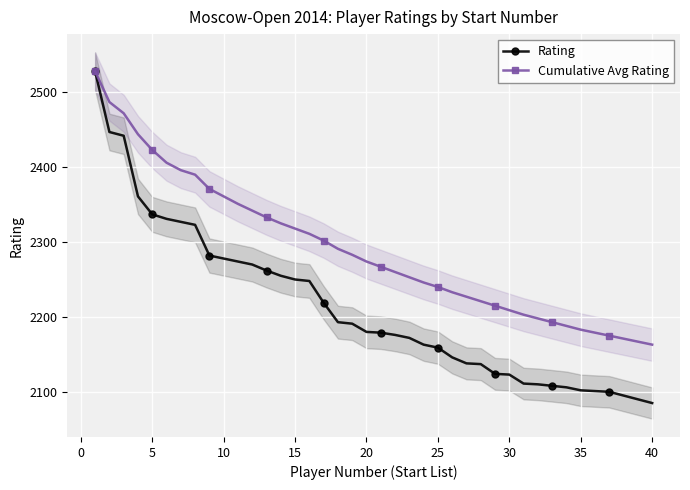

Is it true that Rating equals 1145 at 15?

False